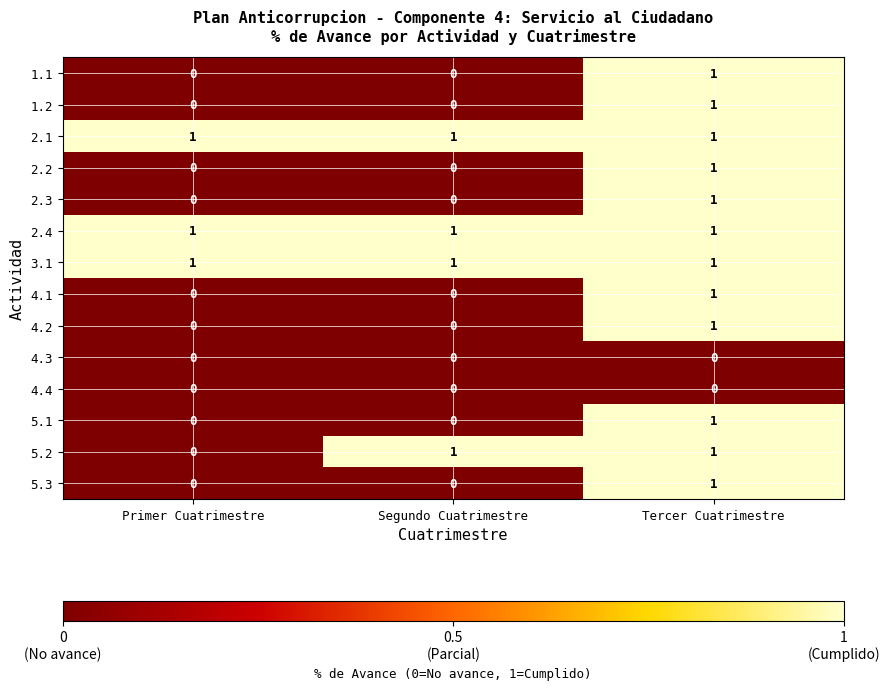

At which label does 2.3 reach its peak?

Tercer Cuatrimestre